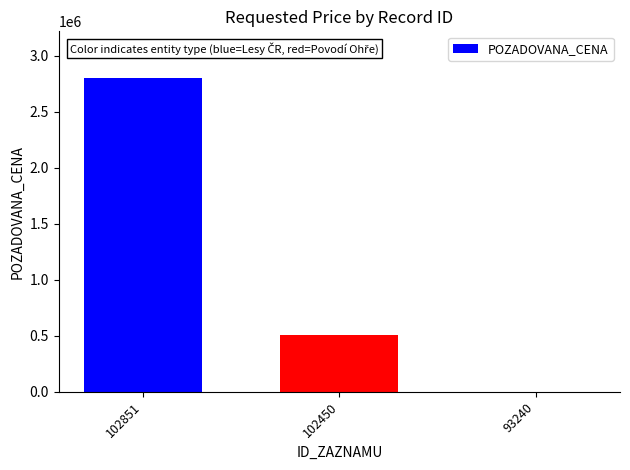

Are the bars horizontal?

No